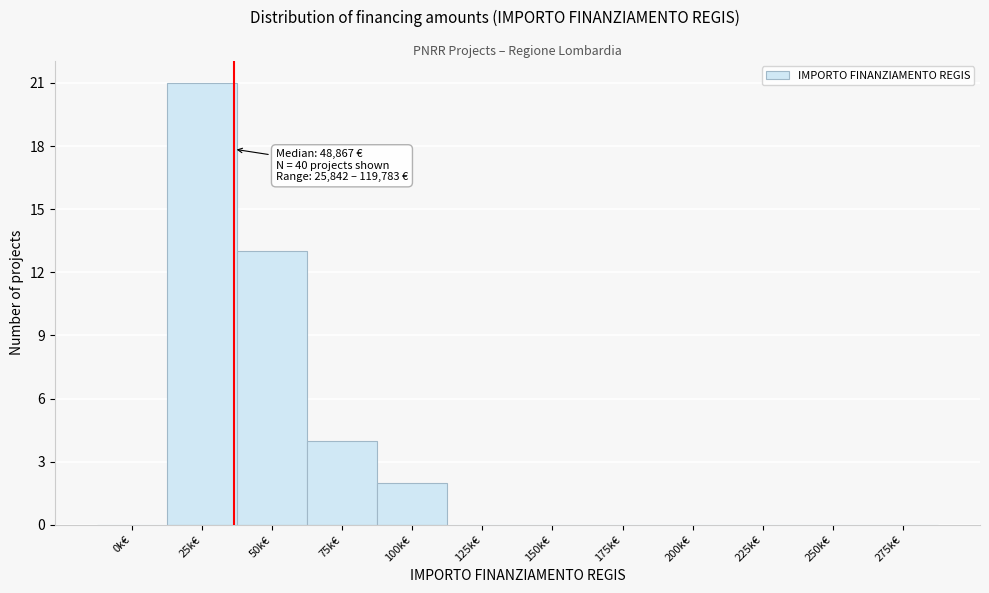

Reading left to right, transcribe all the data shown in this chart.

0k€=0	25k€=21	50k€=13	75k€=4	100k€=2	125k€=0	150k€=0	175k€=0	200k€=0	225k€=0	250k€=0	275k€=0